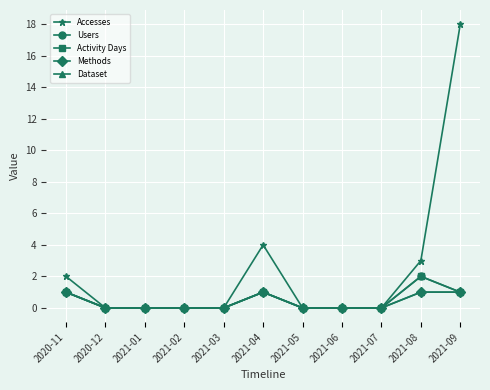

How many values in Activity Days are above zero?

4